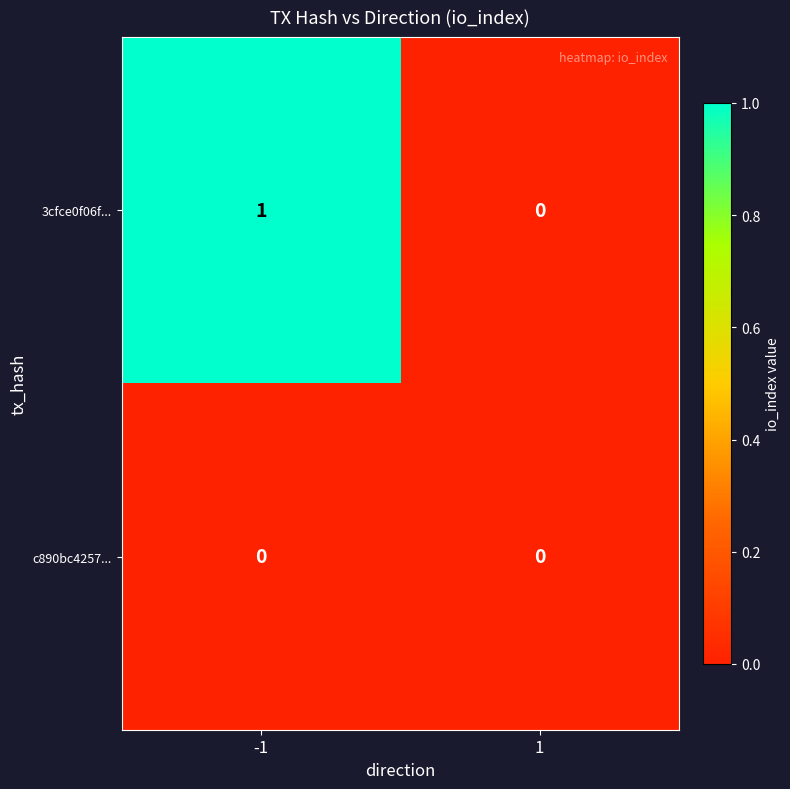

Is it true that 3cfce0f06f... equals 0 at -1?

False